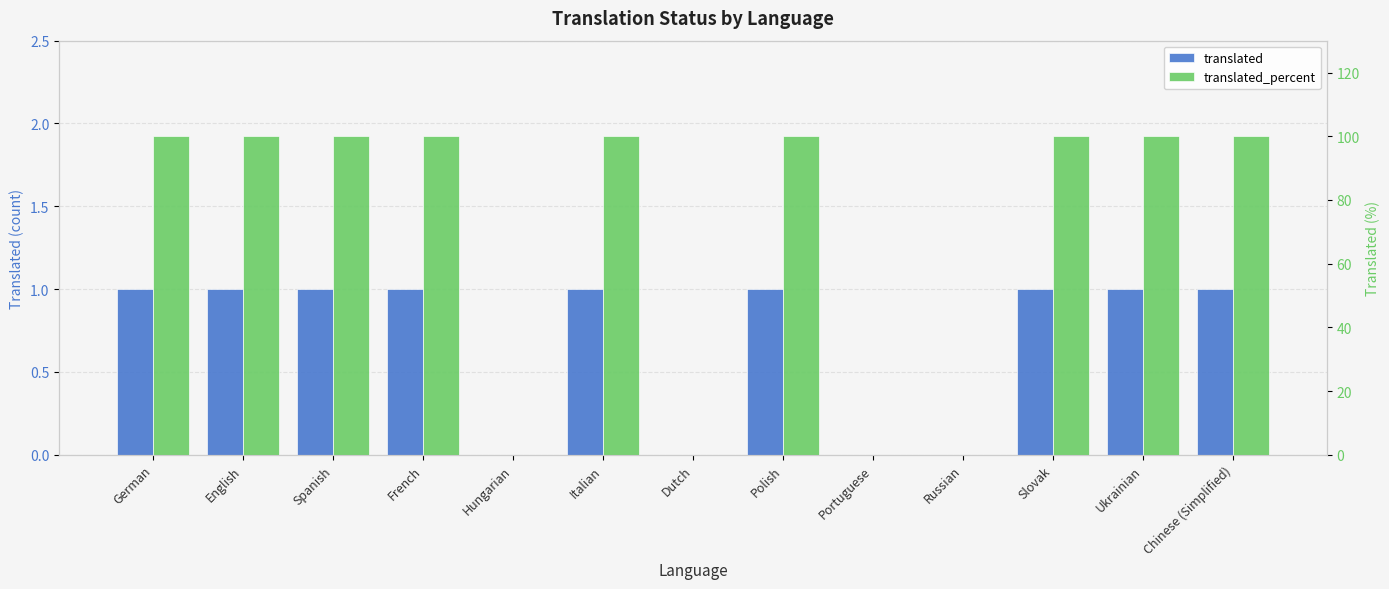

Which series has the widest spread of values?

translated_percent